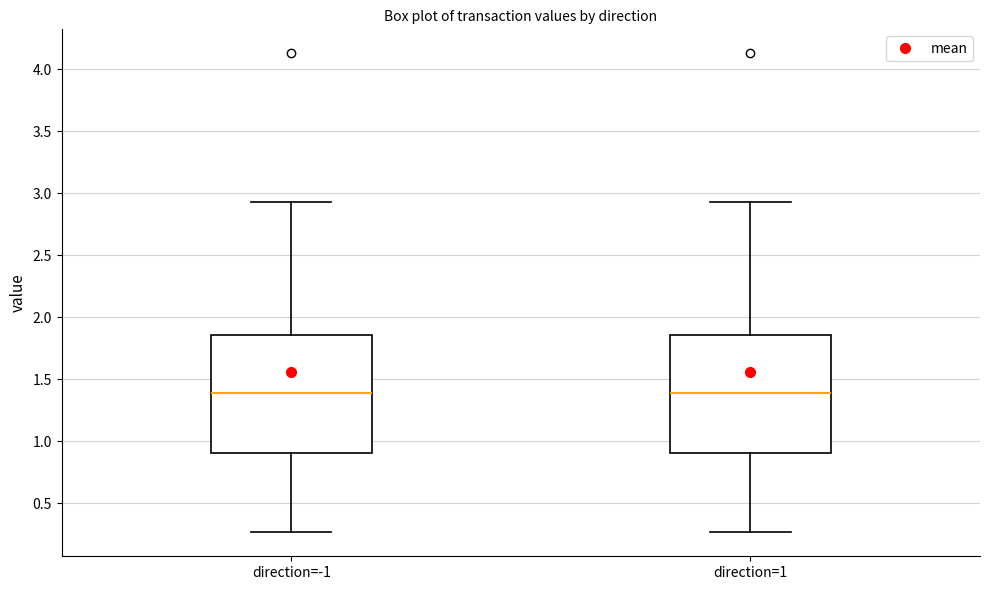

Reading left to right, read every box against the y-axis: the position of its median line, the range the box covers, and the ends of its whiskers. The values are not printed on the chart, so give them approximately, as read against the axis.

direction=-1: median 1.40, box 0.90 to 1.85, whiskers 0.25 to 2.95
direction=1: median 1.40, box 0.90 to 1.85, whiskers 0.25 to 2.95